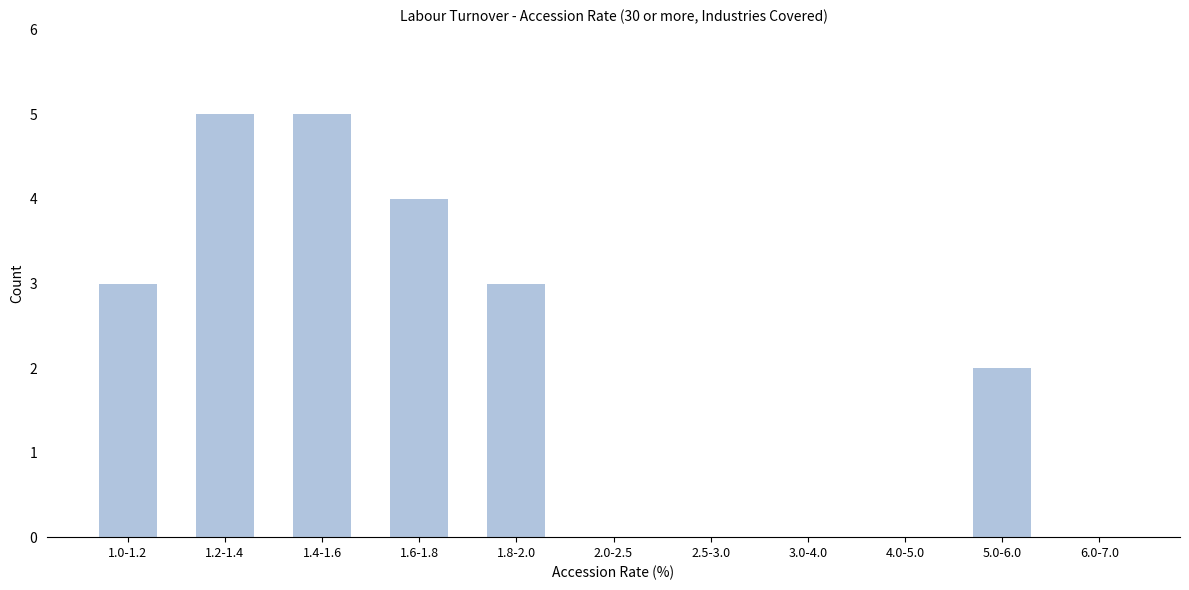

Reading left to right, list all the values displayed in this chart.

1.0-1.2=3	1.2-1.4=5	1.4-1.6=5	1.6-1.8=4	1.8-2.0=3	2.0-2.5=0	2.5-3.0=0	3.0-4.0=0	4.0-5.0=0	5.0-6.0=2	6.0-7.0=0